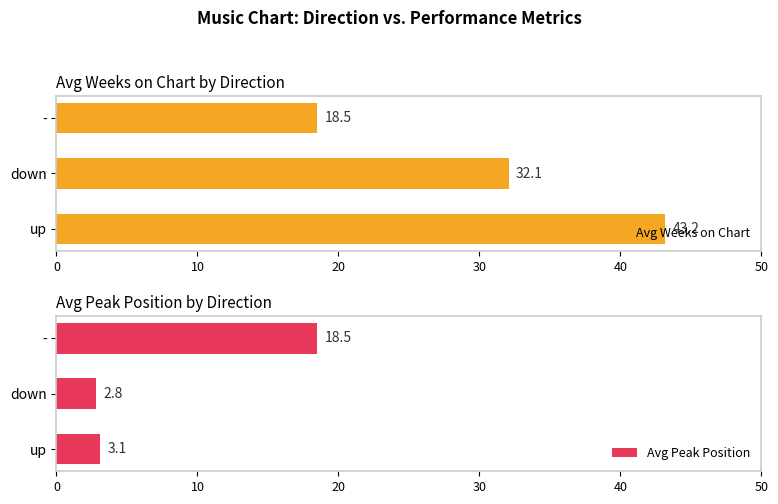

How many data points does each series have?

3